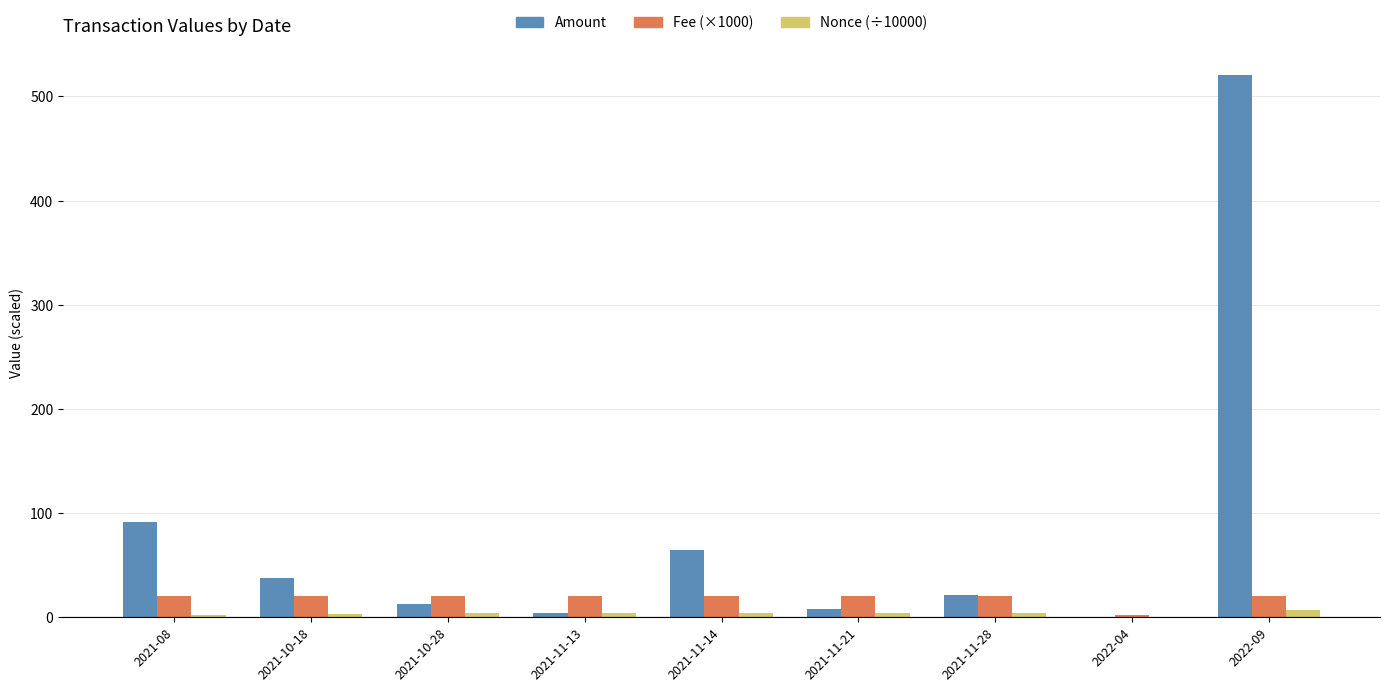

At which label is Amount closest to 260?

2021-08